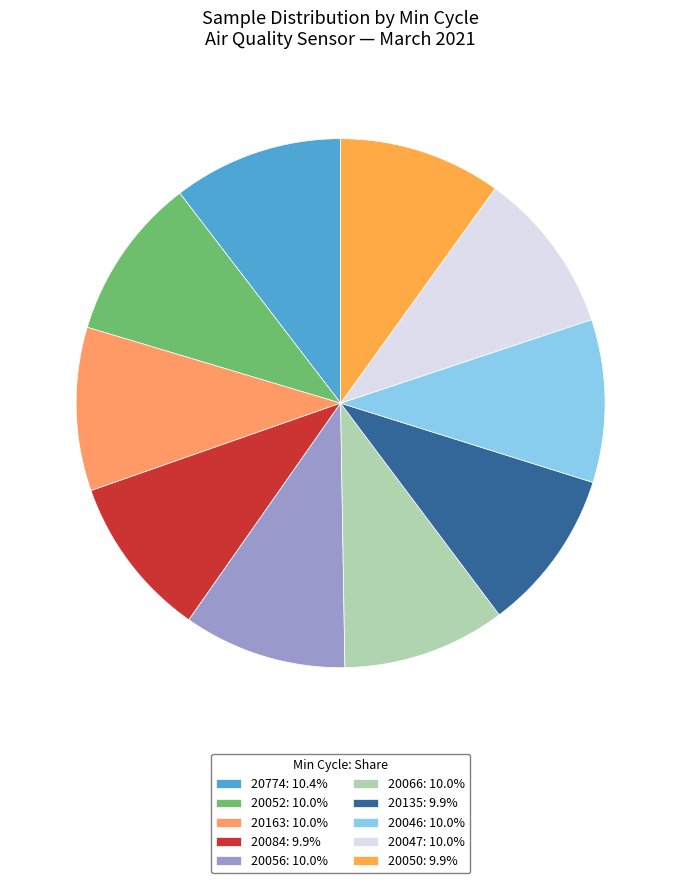

How many slices are in this pie chart?

10